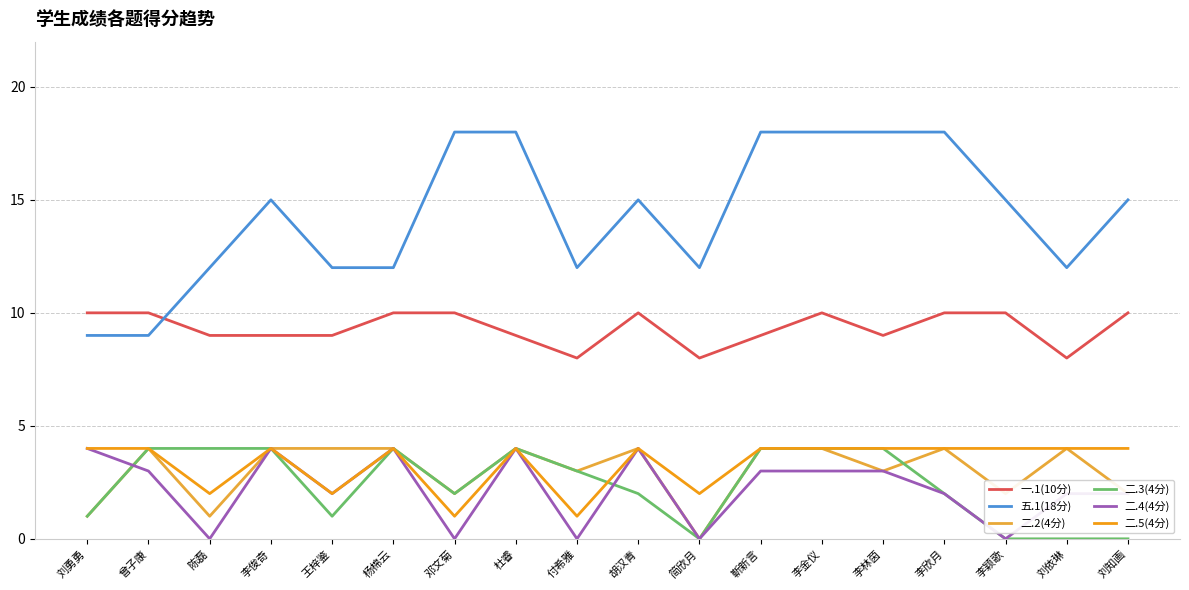

What position from the left is 李金仪?

13